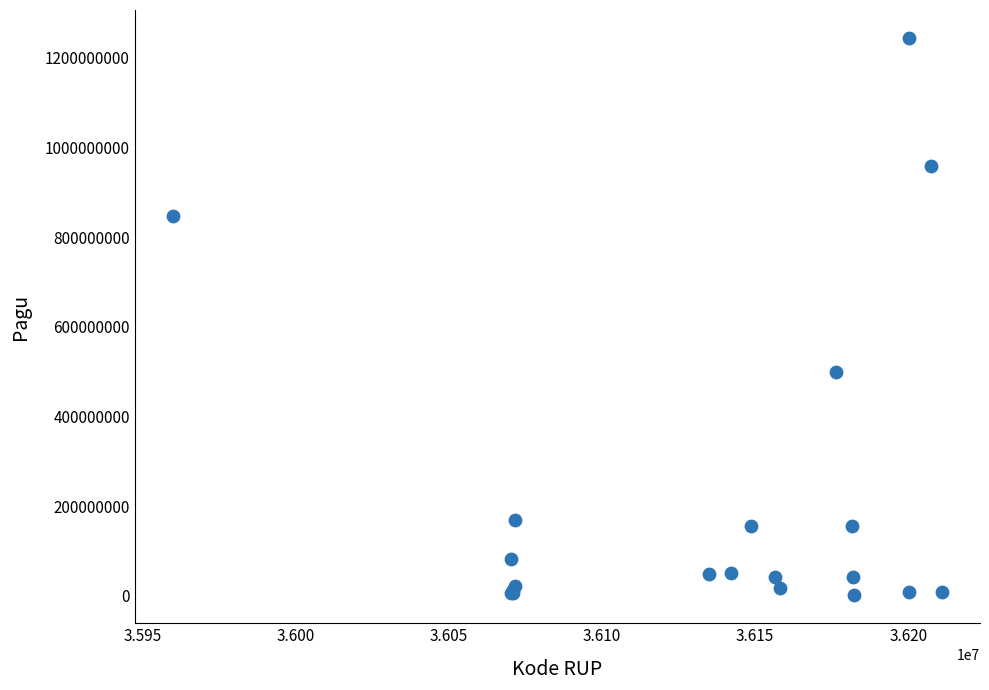

What Y value in the scatter plot is closest to 622840000?

499932000